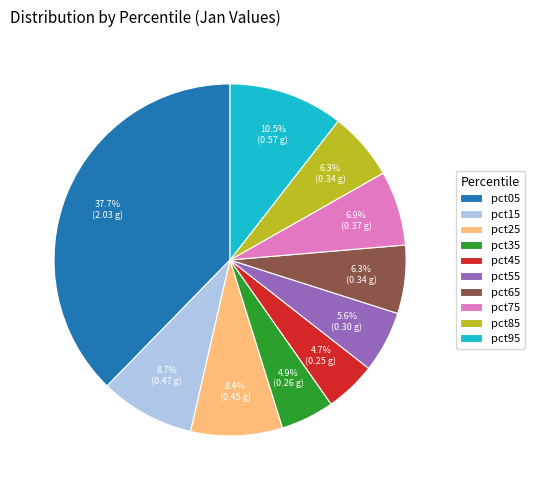

Which category has the biggest portion of the pie?

pct05